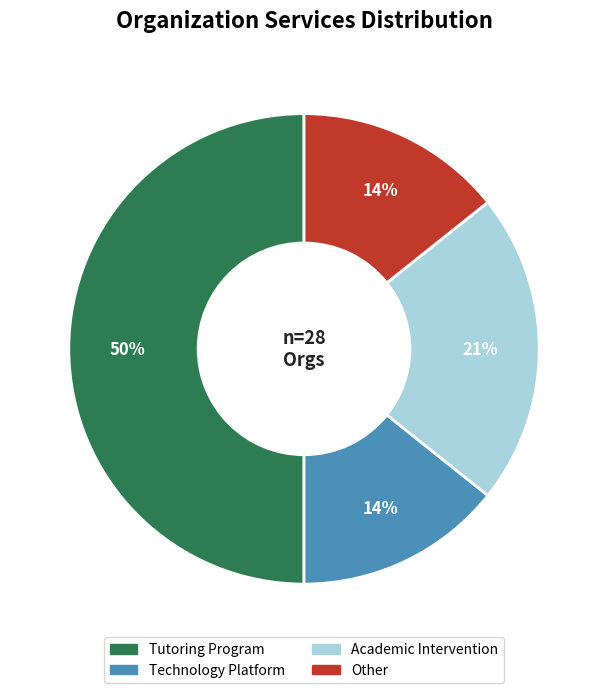

Do Other and Technology Platform together represent more than half of the pie?

No